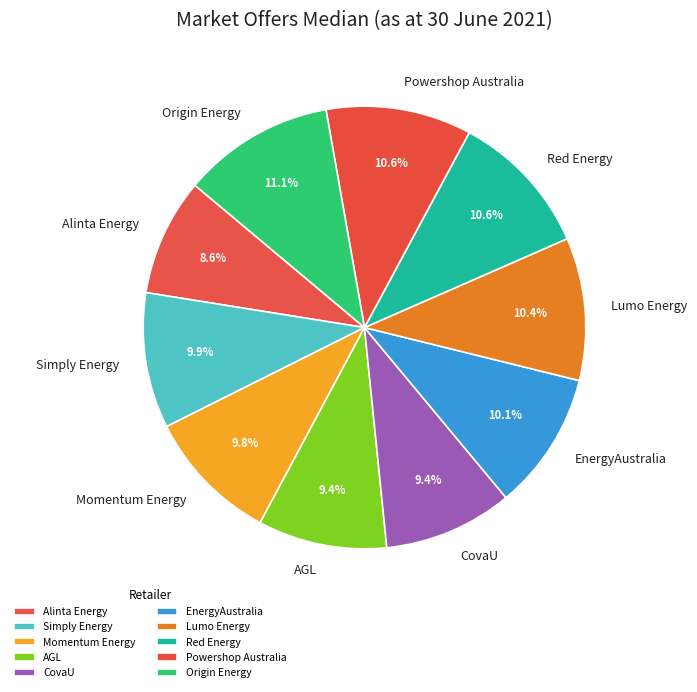

Count the number of slices in the pie.

10